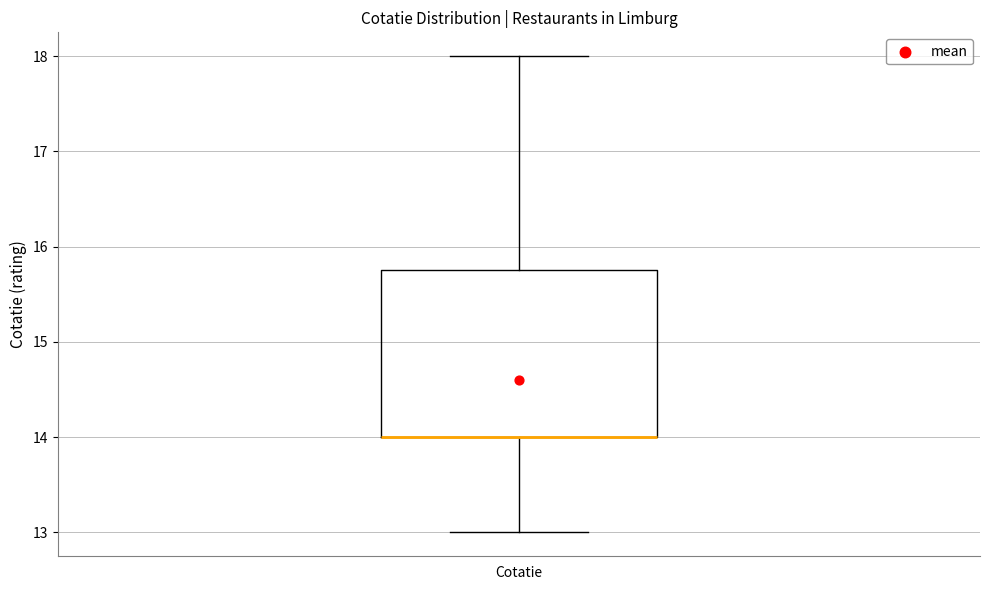

Transcribe this box plot: give where the median line is, the range the box spans, and where the two whiskers end, as read against the y-axis. The values are not printed on the chart, so give them approximately, as read against the axis.

median 14.0 (drawn on the box's lower edge), box 14.0 to 15.8, whiskers 13.0 to 18.0